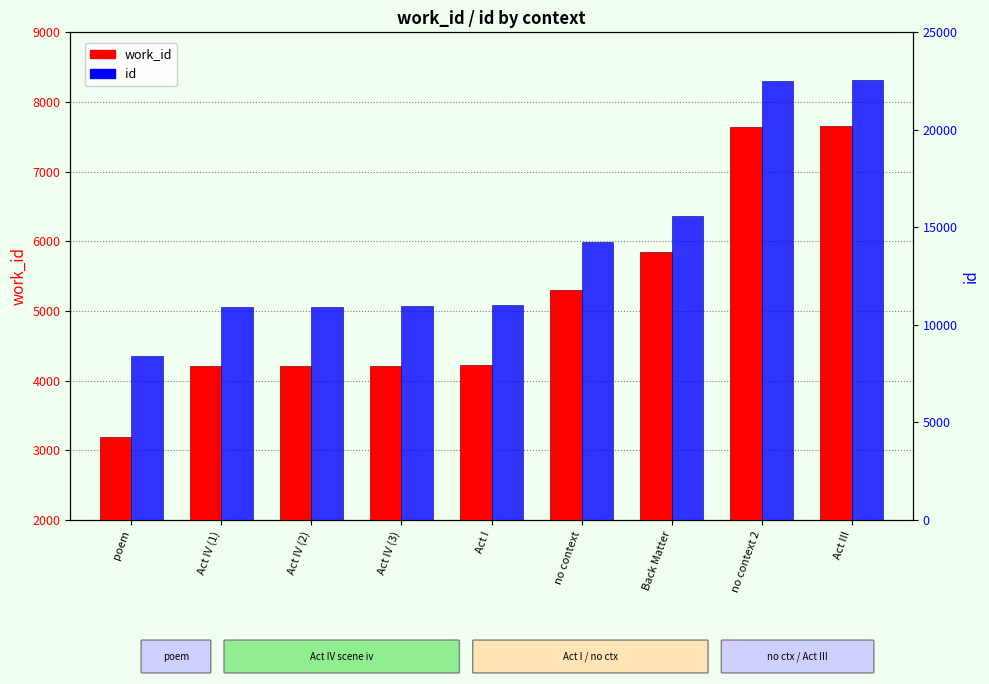

Rank the series by their average value, from highest to lowest.

id, work_id